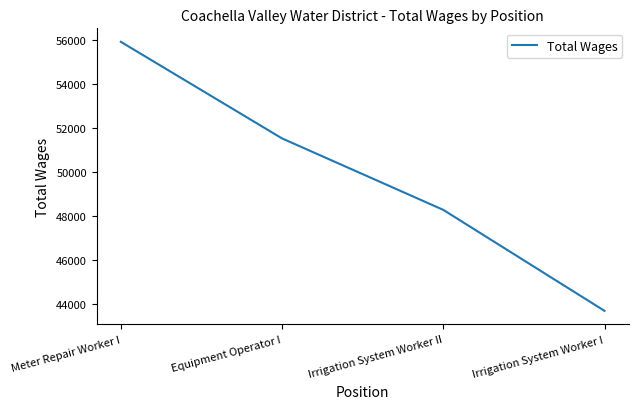

True or false: the data shows 51513 at Equipment Operator I.

True